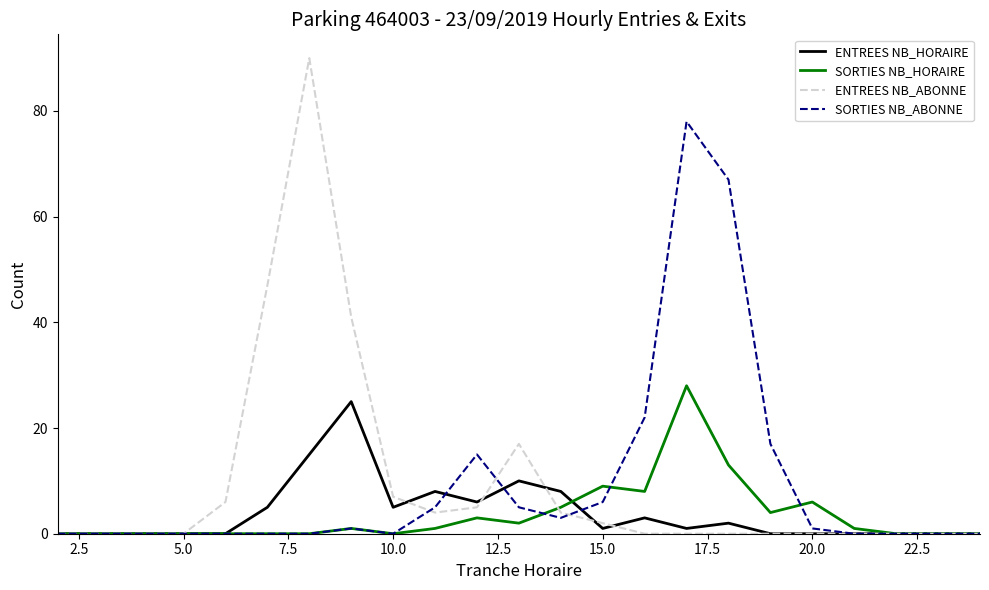

At how many categories does at least one series exceed 20?

6